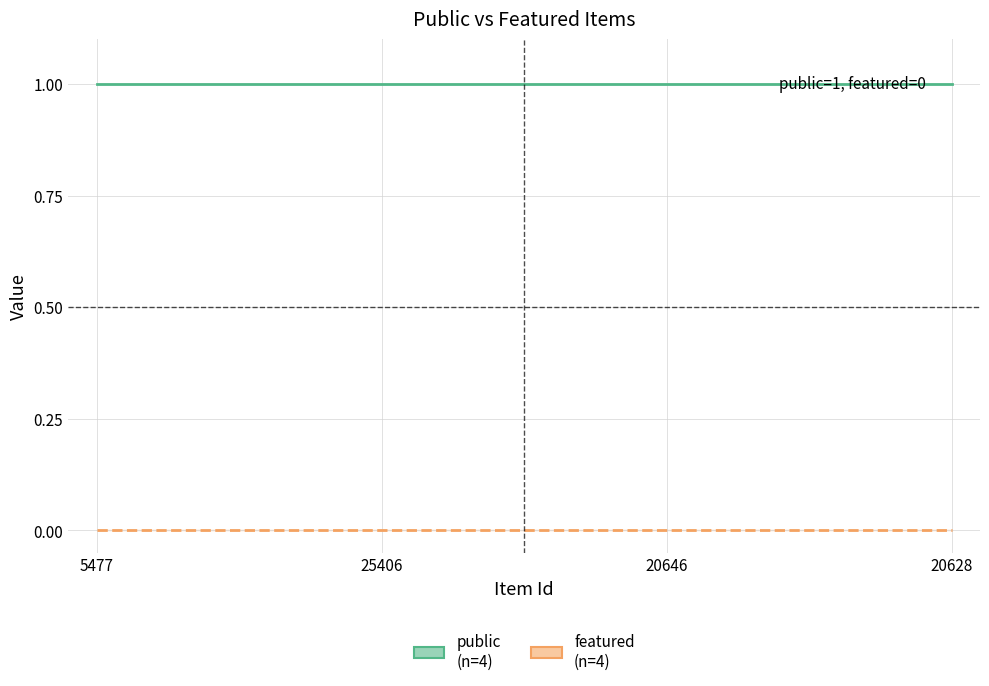

Reading left to right, list all the values displayed in this chart.

public: 5477=1	25406=1	20646=1	20628=1
featured: 5477=0	25406=0	20646=0	20628=0